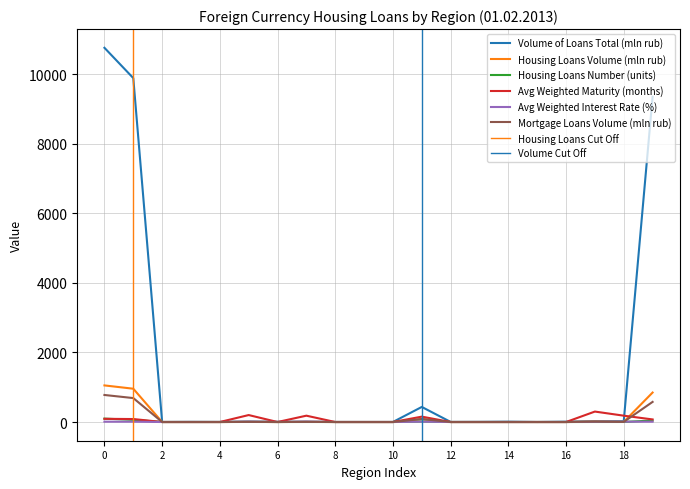

What is the difference between the maximum and minimum values in the Volume of Loans Total (mln rub) series?

10755.0